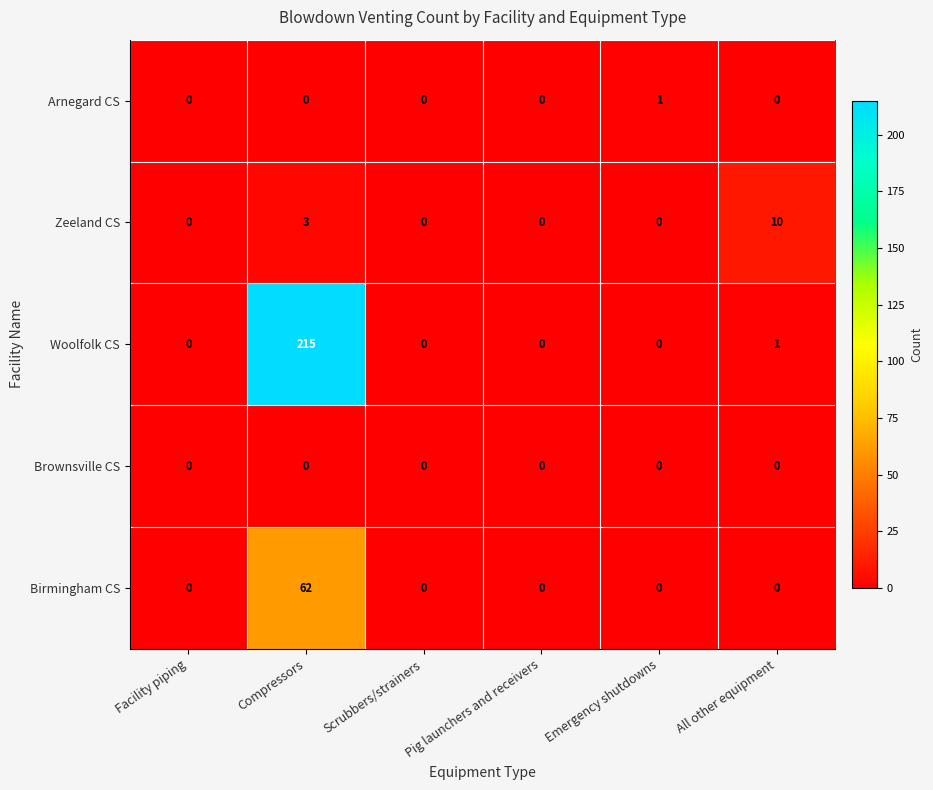

Which series has the widest spread of values?

Woolfolk CS